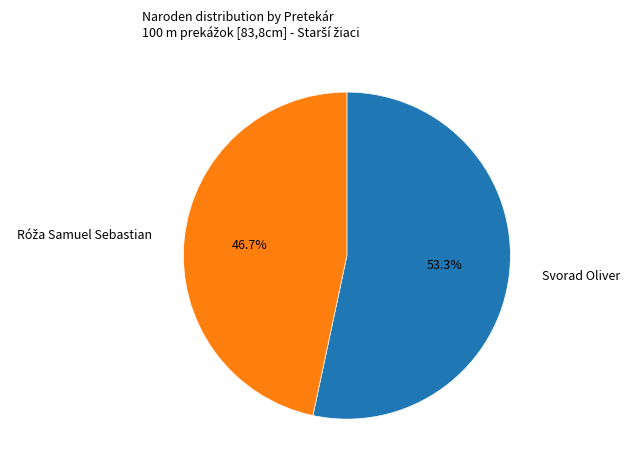

What is the majority slice?

Svorad Oliver